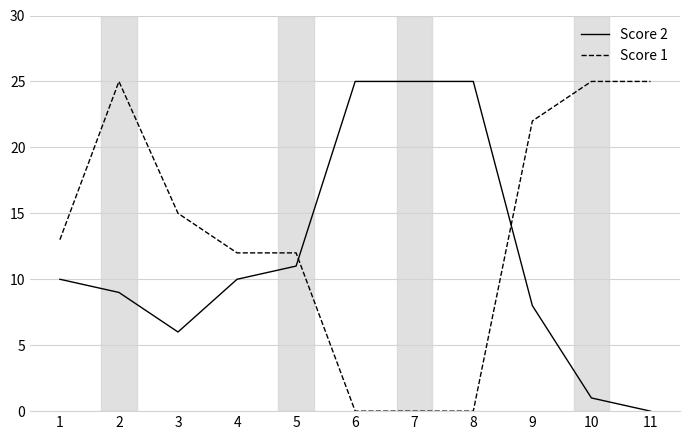

What is the highest value of the Score 2 series?

25